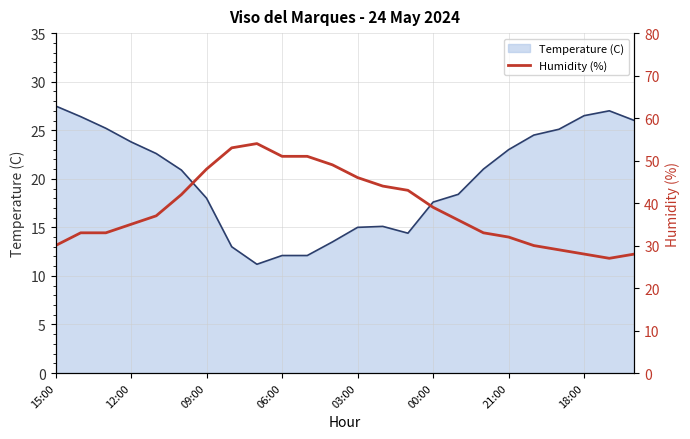

Which category has the highest value across all series?

8